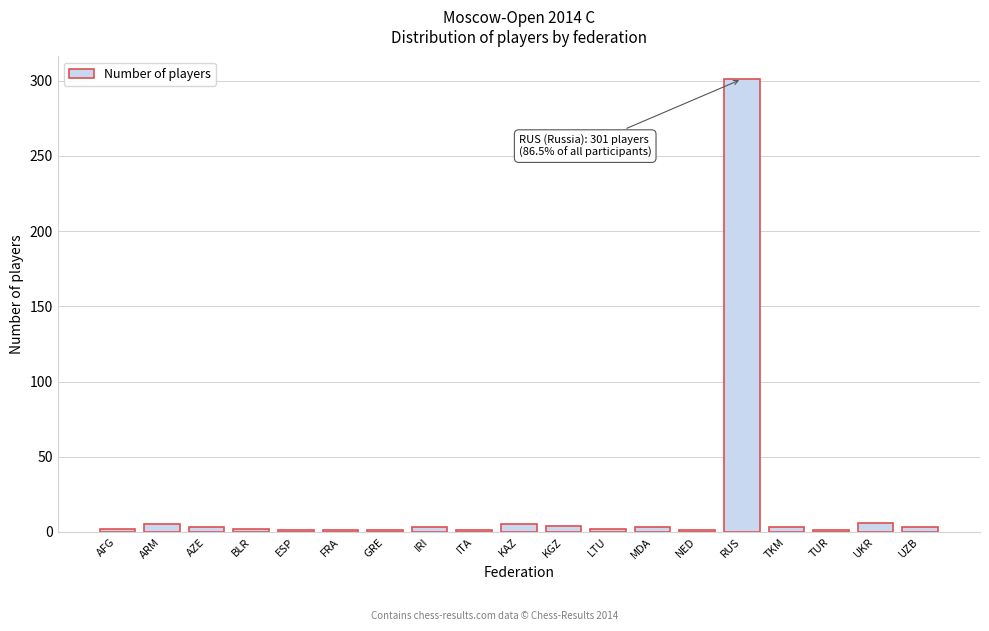

Which label corresponds to the largest value in the chart?

RUS